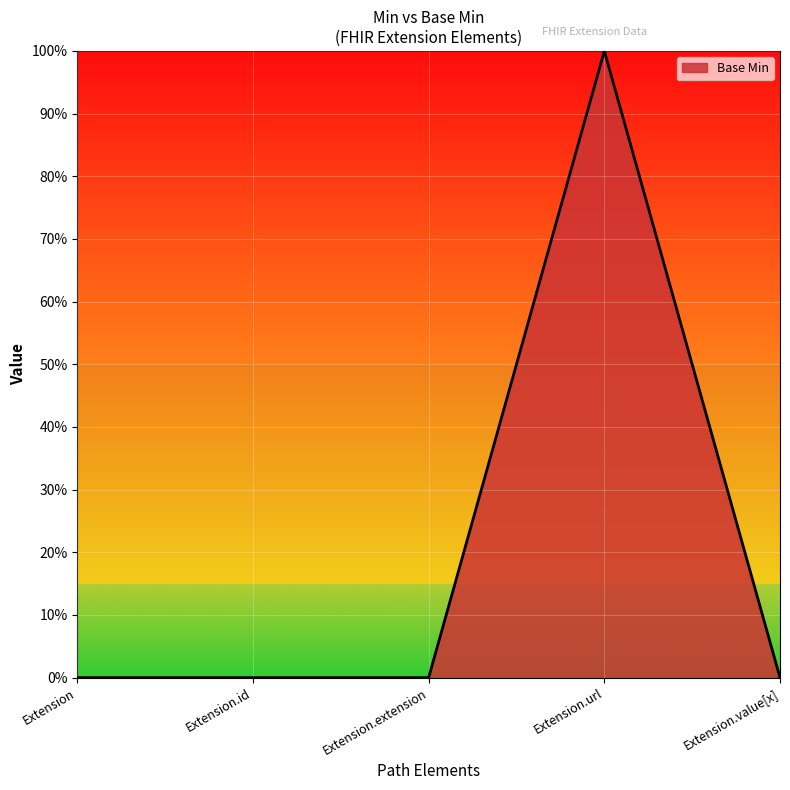

Reading left to right, list all the values displayed in this chart.

0	0	0	1	0